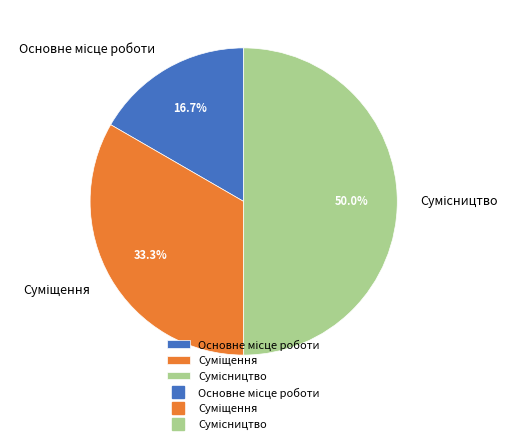

What percentage do Основне місце роботи and Суміщення together represent?

50.0%